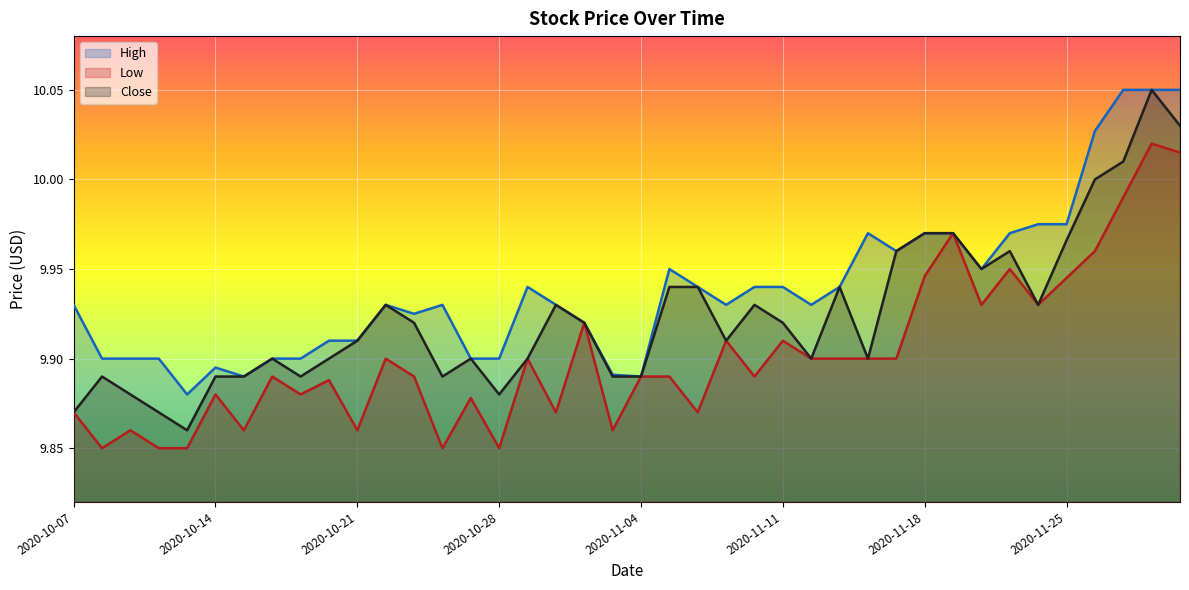

True or false: Low and Close intersect in this chart.

False